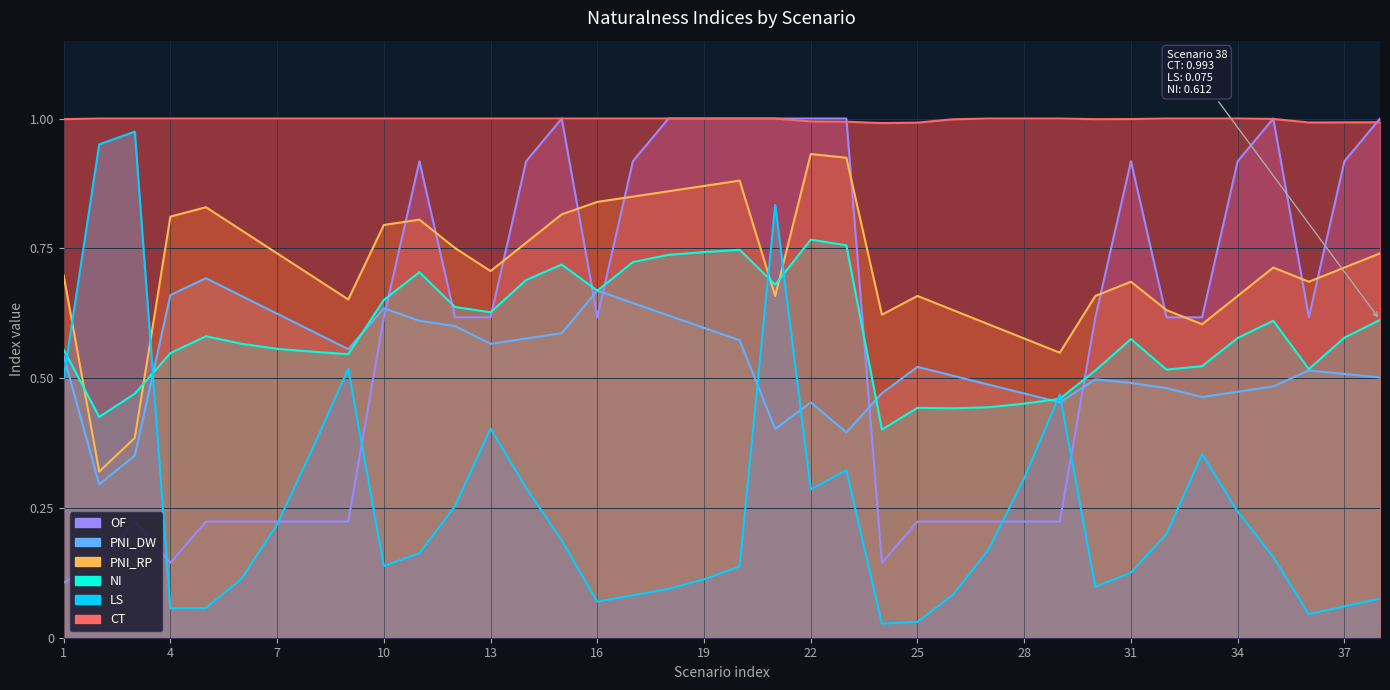

At how many categories does at least one series exceed 0?

38